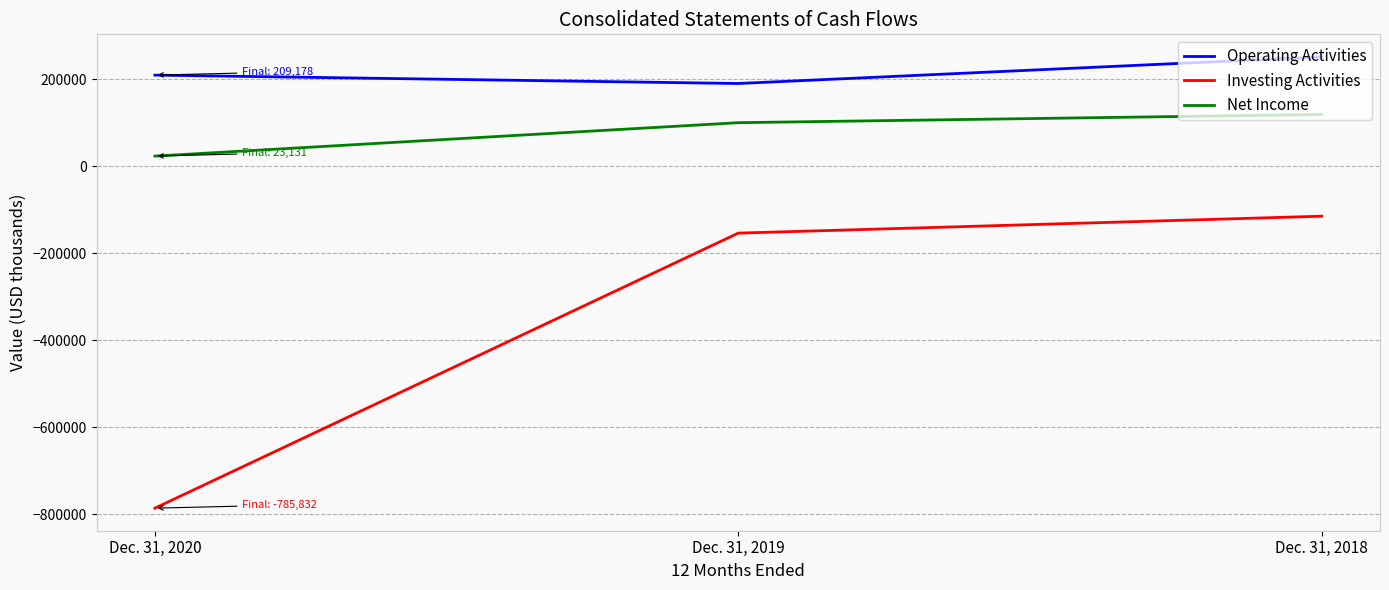

At which category is the sum across all series the highest?

Dec. 31, 2018